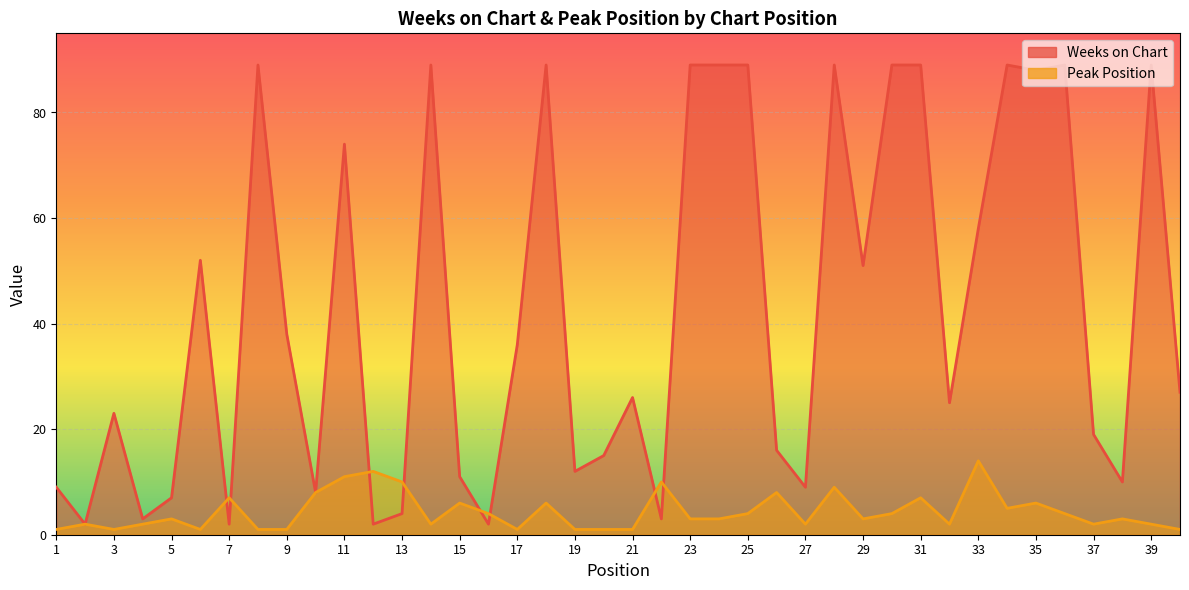

Rank the series at 34 from highest to lowest value.

Weeks on Chart, Peak Position